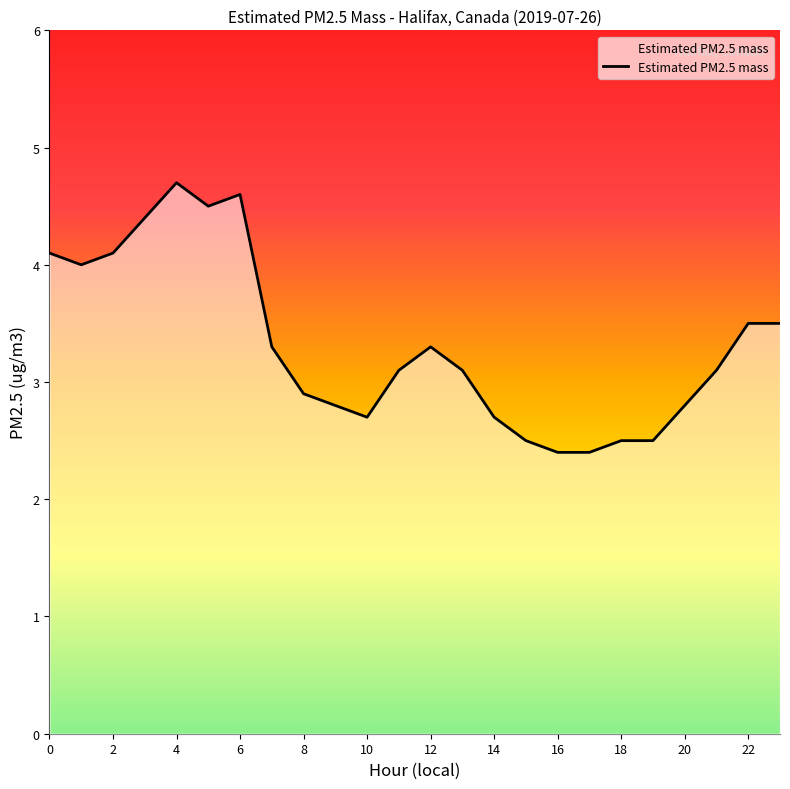

Does the chart have visible grid lines?

No